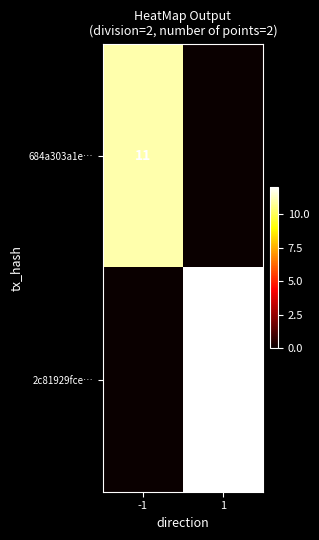

The 684a303a1e… series shows 11 at -1. True or false?

True